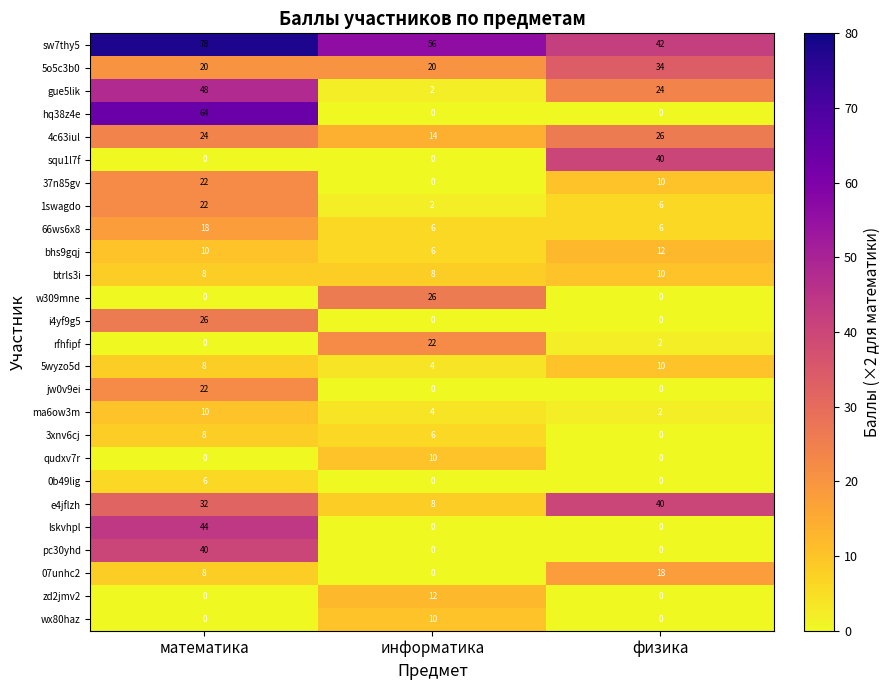

Where is ma6ow3m nearest to the value 6?

информатика